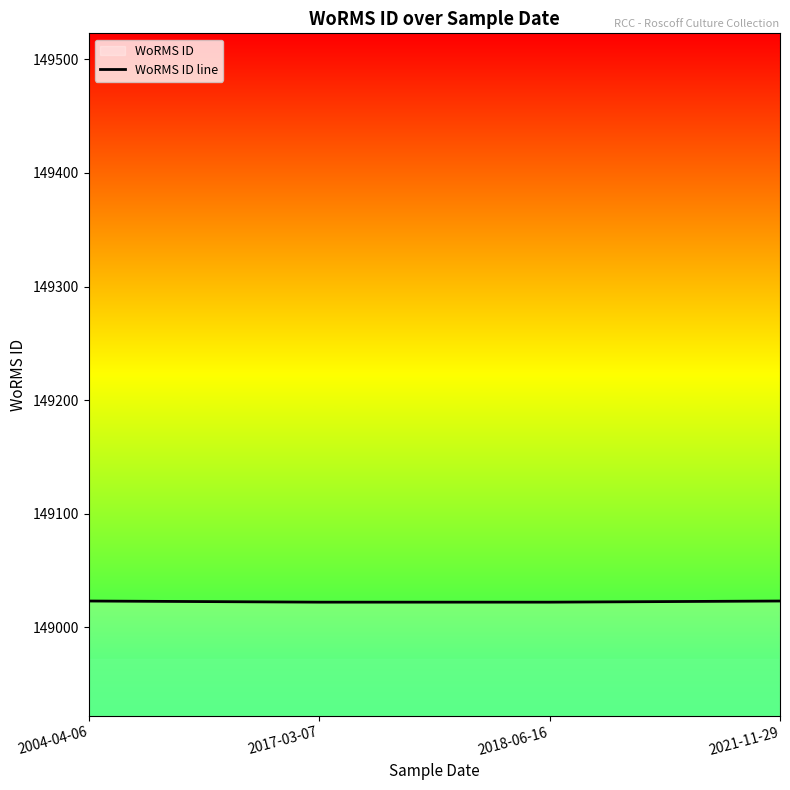

What is the label of the 1st point from the left?

2004-04-06